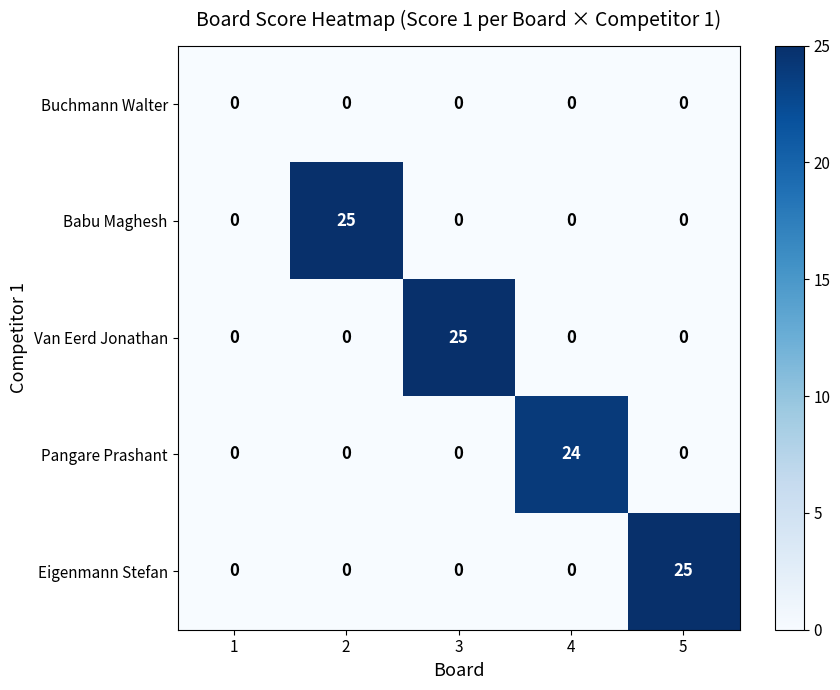

How many values in Eigenmann Stefan are above zero?

1